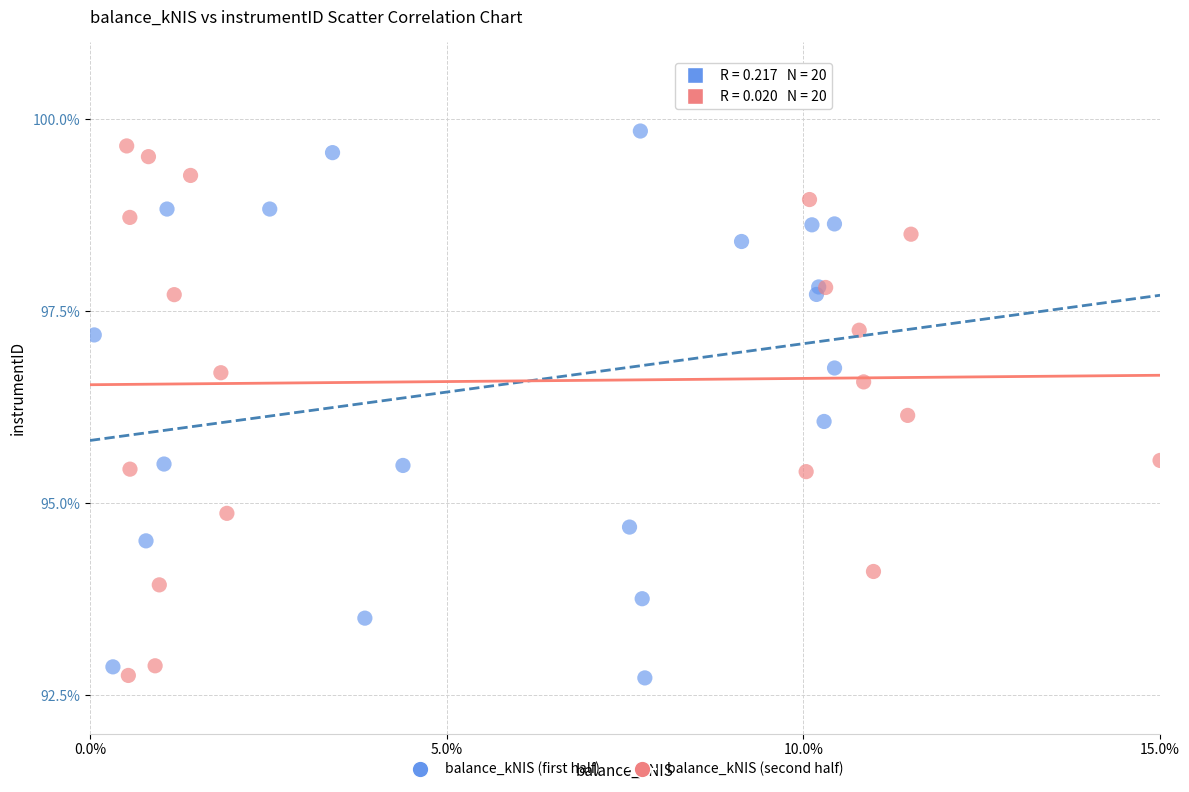

Which series contains the highest Y value?

balance_kNIS (first half)